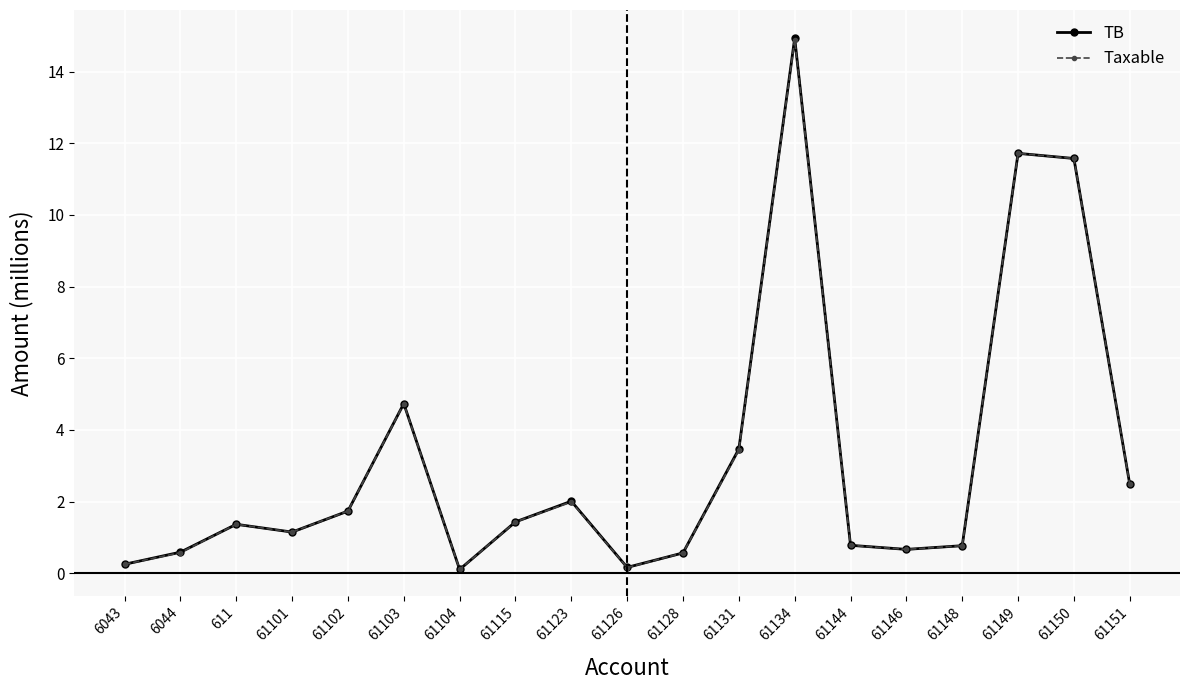

True or false: TB and Taxable intersect in this chart.

False